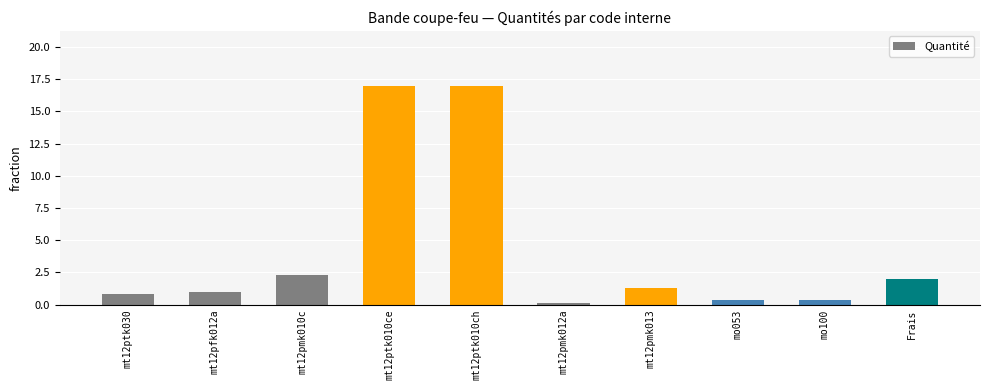

What is the label of the 2nd bar from the right?

mo100